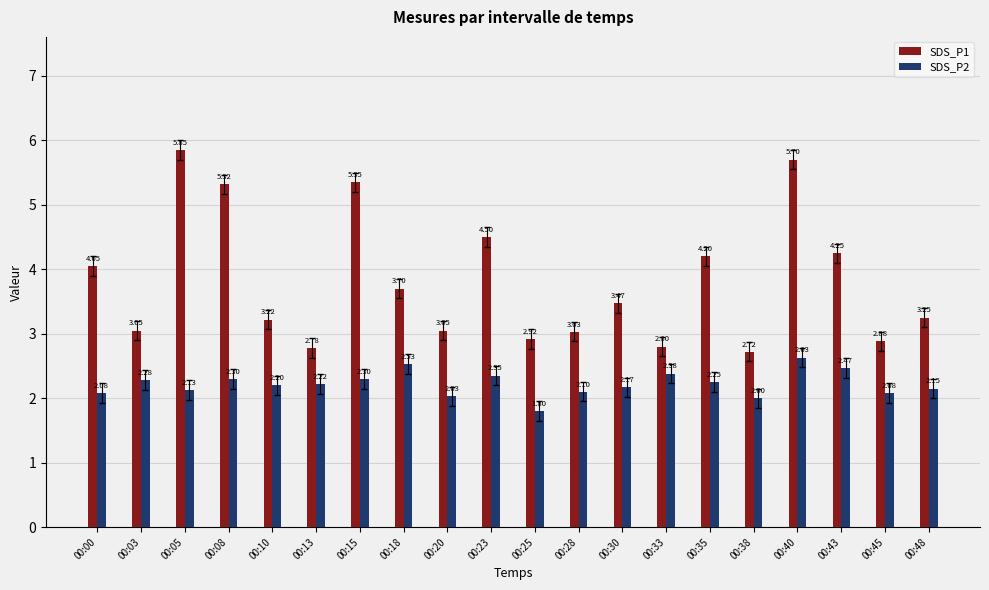

Which series has the widest spread of values?

SDS_P1